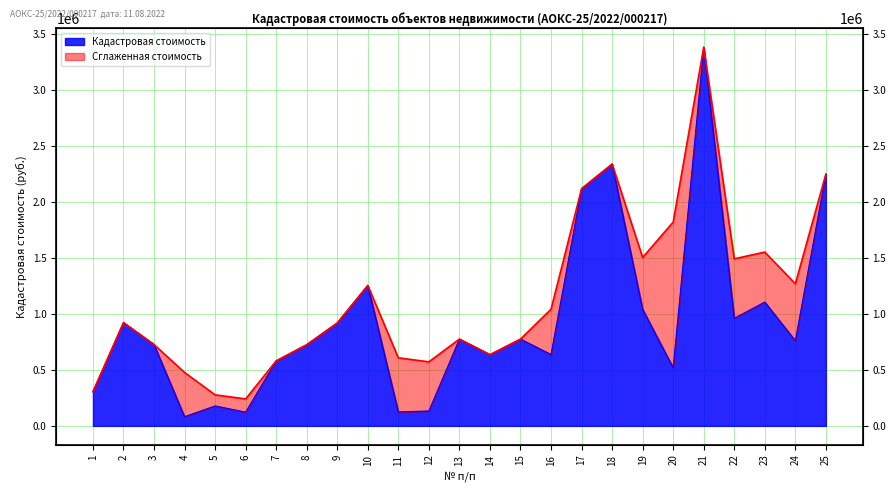

At which category does the chart reach its minimum across all series?

4